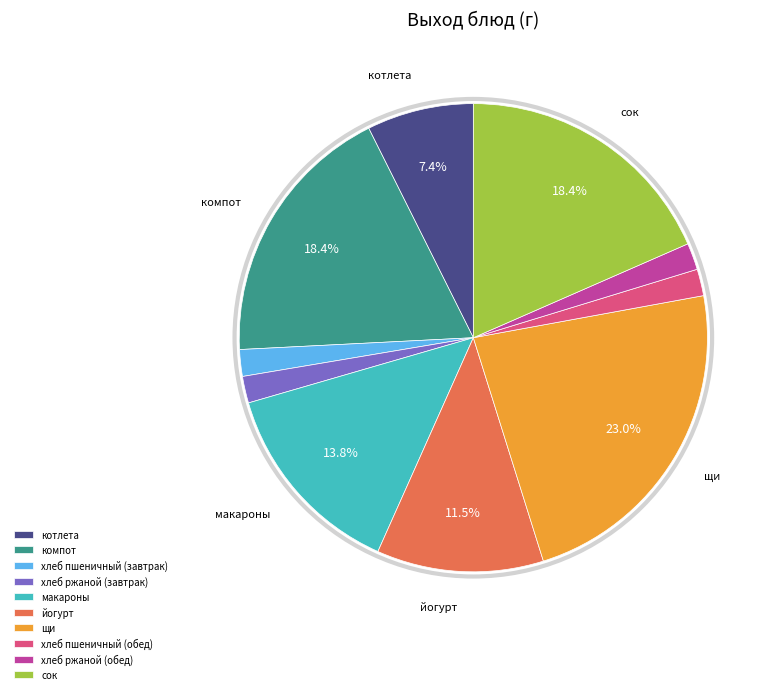

Count the number of slices in the pie.

10